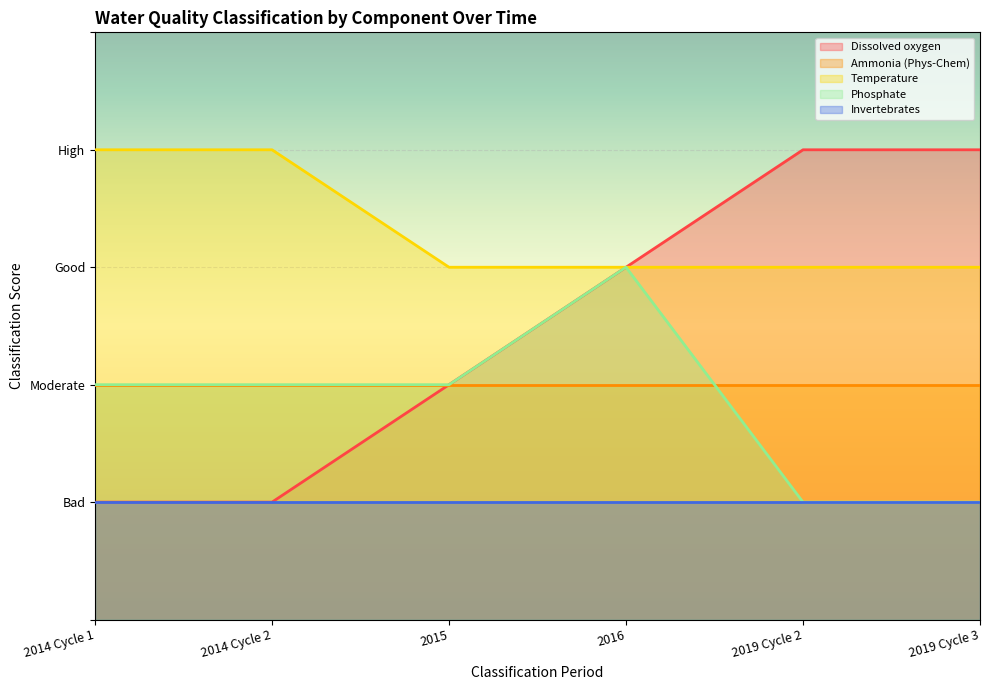

Between 2019 Cycle 3 and 2014 Cycle 1, which is larger?

2019 Cycle 3